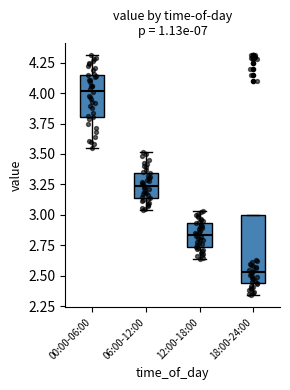

Where does the lower whisker of the box for 06:00-12:00 end on the y-axis? The values are not printed on the chart, so give them approximately, as read against the axis.

3.05